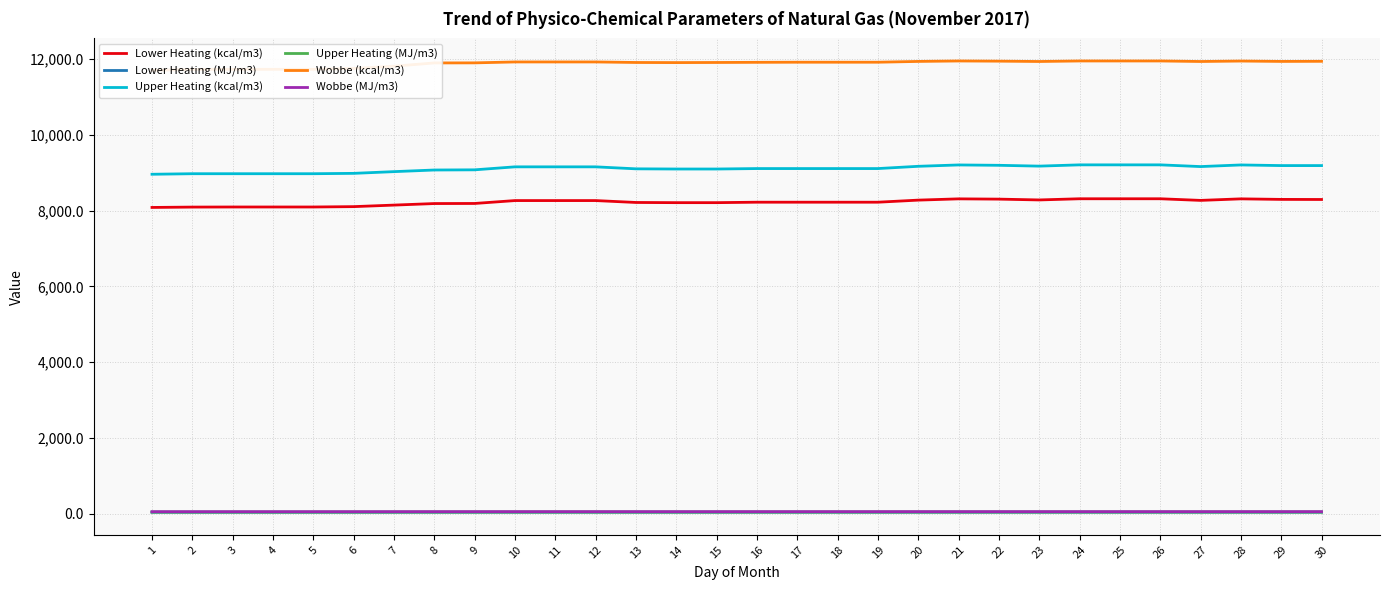

The value of Wobbe (kcal/m3) at 23 is 11940.0. True or false?

True